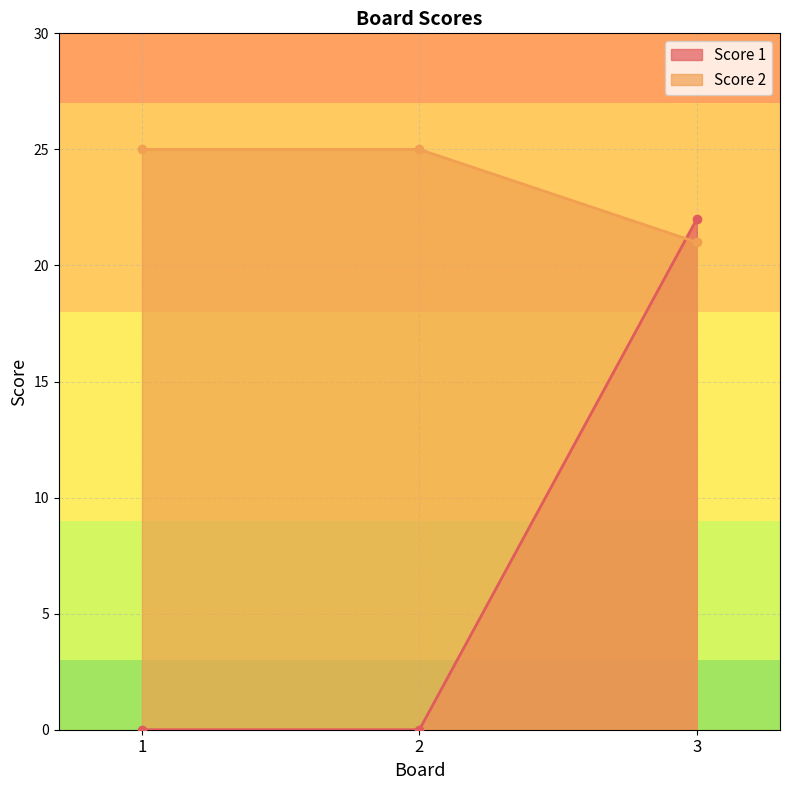

Between 3 and 1, which is larger?

3